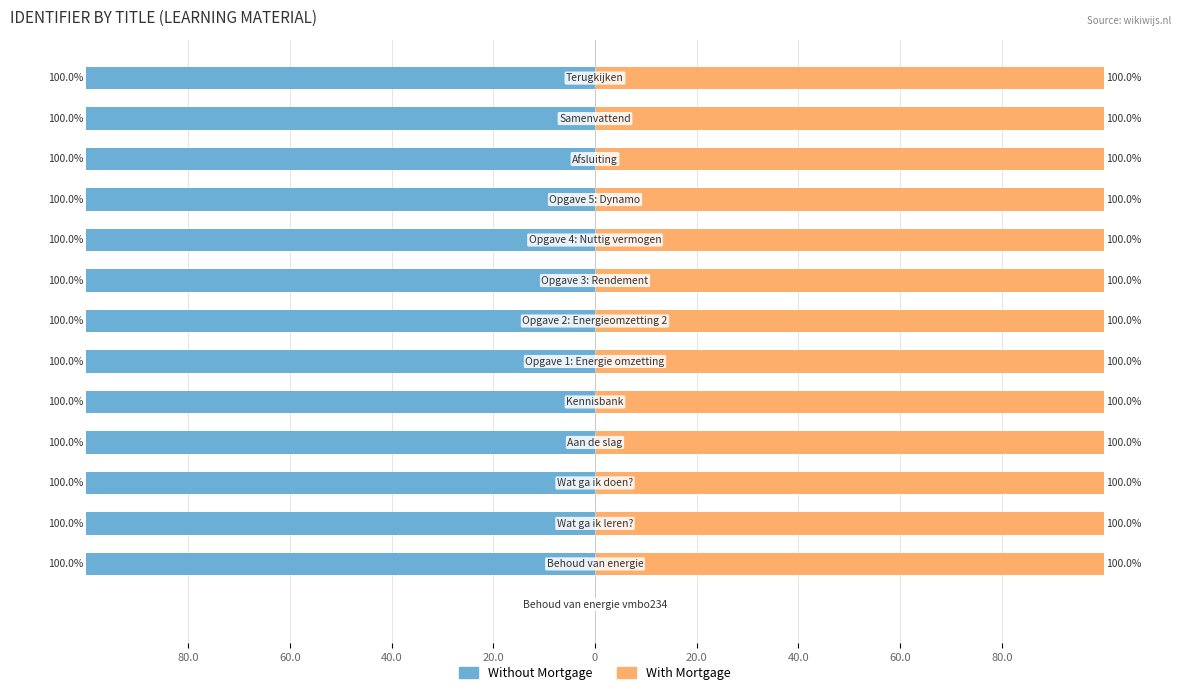

Which series has the largest total across all categories?

With Mortgage